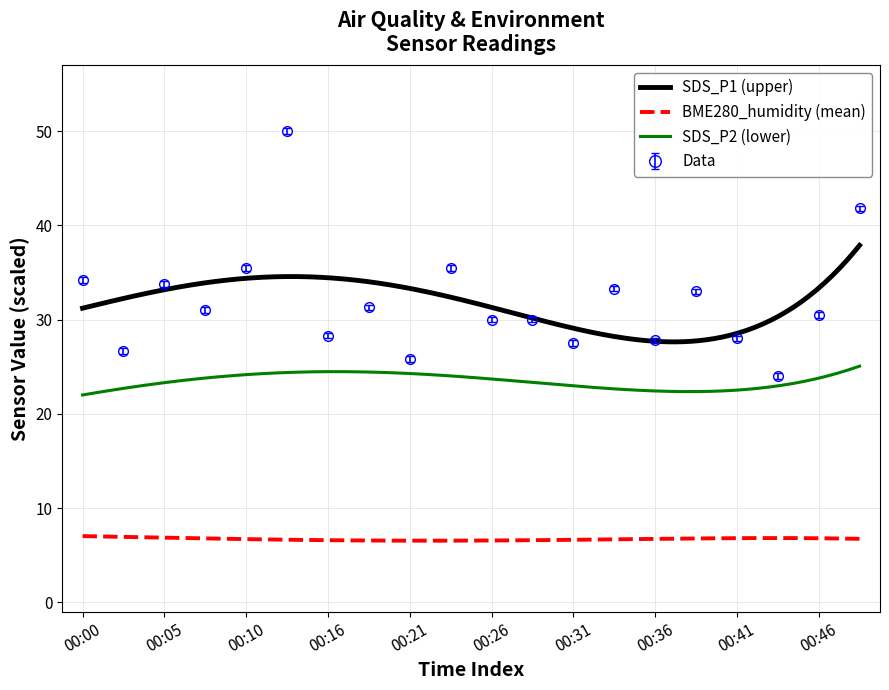

What is the highest value of the SDS_P2 (lower) series?

25.1